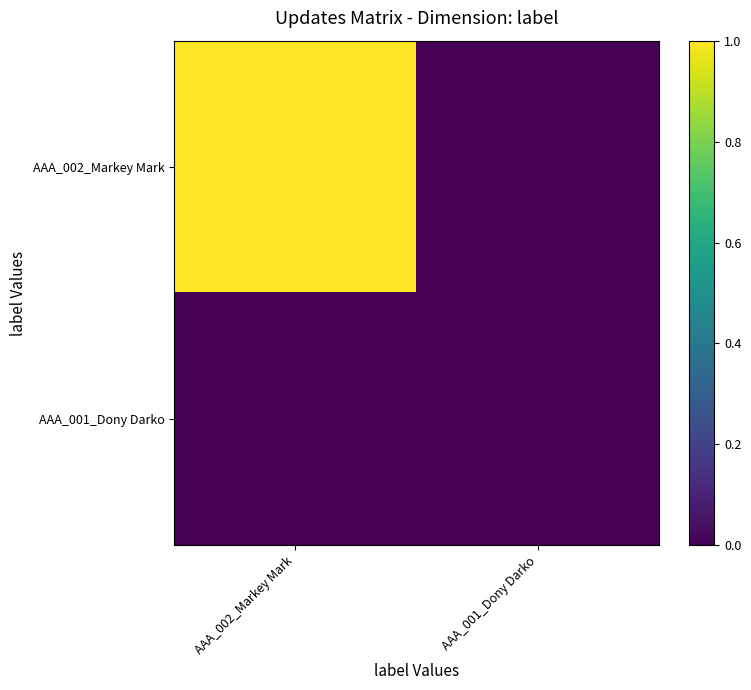

What is the maximum value shown in the chart?

1